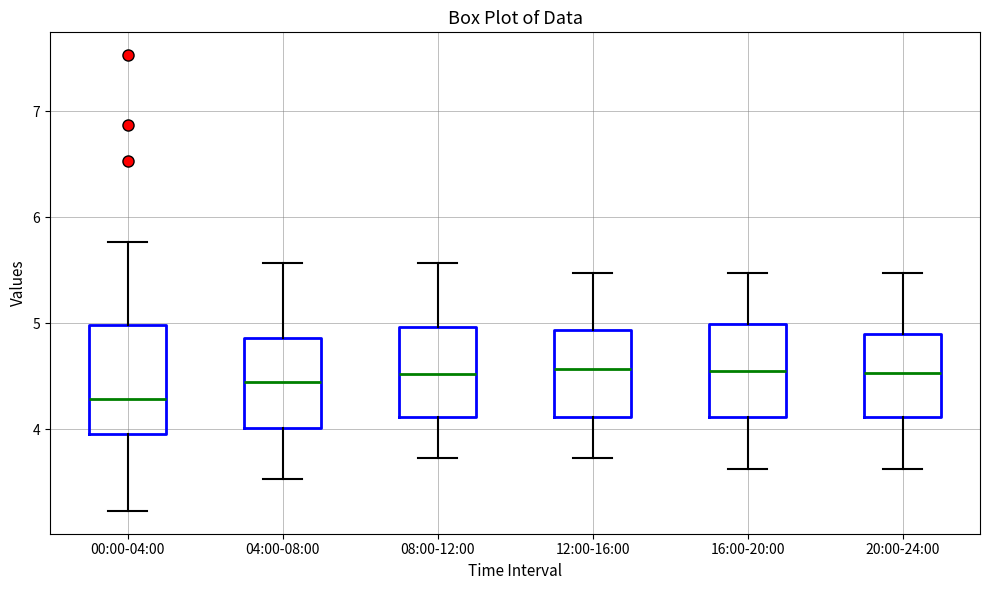

Reading left to right, read every box against the y-axis: the position of its median line, the range the box covers, and the ends of its whiskers. The values are not printed on the chart, so give them approximately, as read against the axis.

00:00-04:00: median 4.3, box 4.0 to 5.0, whiskers 3.2 to 5.8
04:00-08:00: median 4.5, box 4.0 to 4.9, whiskers 3.5 to 5.6
08:00-12:00: median 4.5, box 4.1 to 5.0, whiskers 3.7 to 5.6
12:00-16:00: median 4.6, box 4.1 to 4.9, whiskers 3.7 to 5.5
16:00-20:00: median 4.6, box 4.1 to 5.0, whiskers 3.6 to 5.5
20:00-24:00: median 4.5, box 4.1 to 4.9, whiskers 3.6 to 5.5